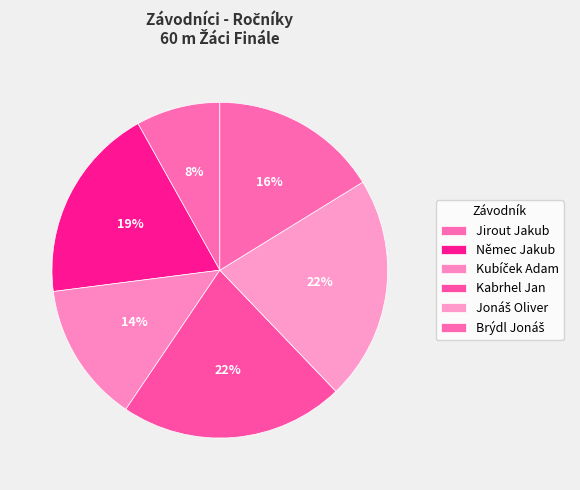

To the nearest percent, what percentage of the pie is Kabrhel Jan?

22%